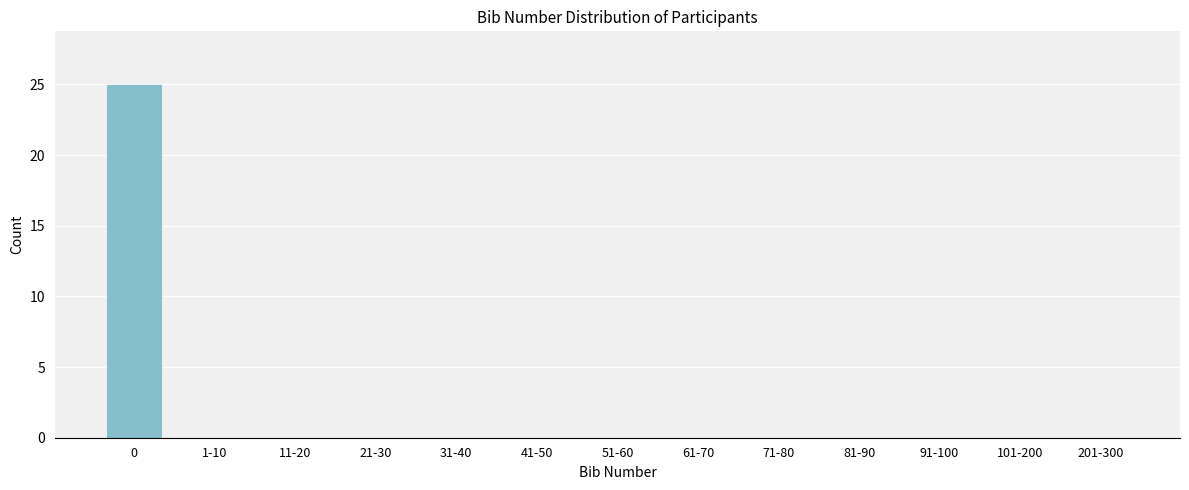

Reading left to right, what are all the values shown in this chart?

0=25	1-10=0	11-20=0	21-30=0	31-40=0	41-50=0	51-60=0	61-70=0	71-80=0	81-90=0	91-100=0	101-200=0	201-300=0